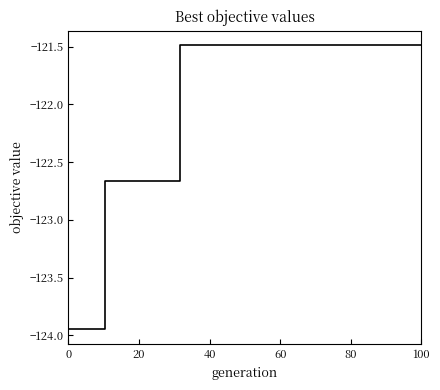

Count the number of categories in the chart.

20